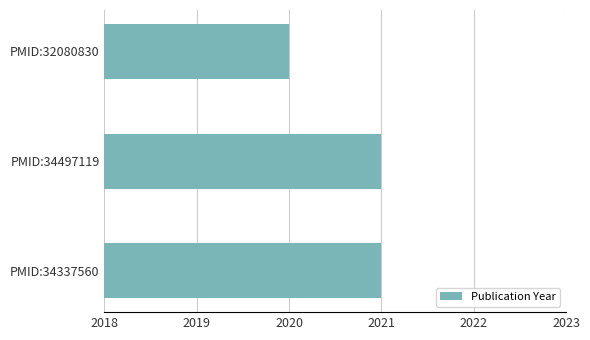

What is the ratio of the value at PMID:32080830 to the value at PMID:34497119?

1.0